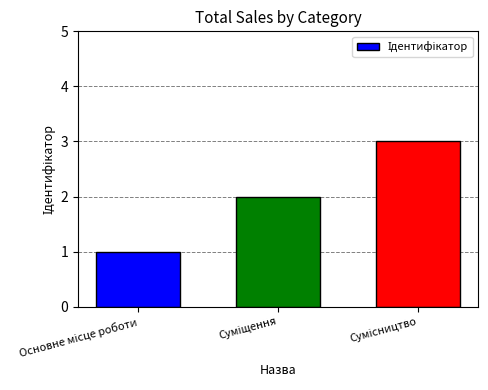

What is the sum of all values?

6